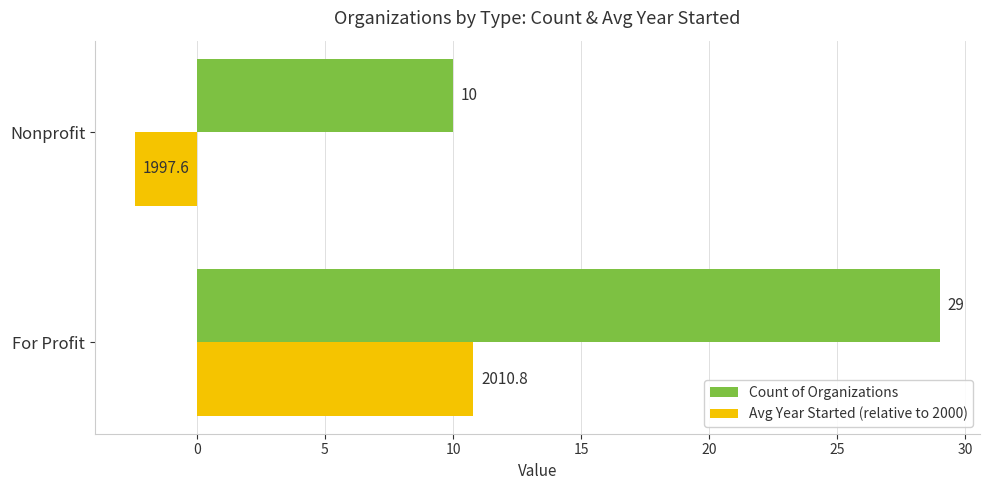

What is the sum of all Count of Organizations values?

39.0